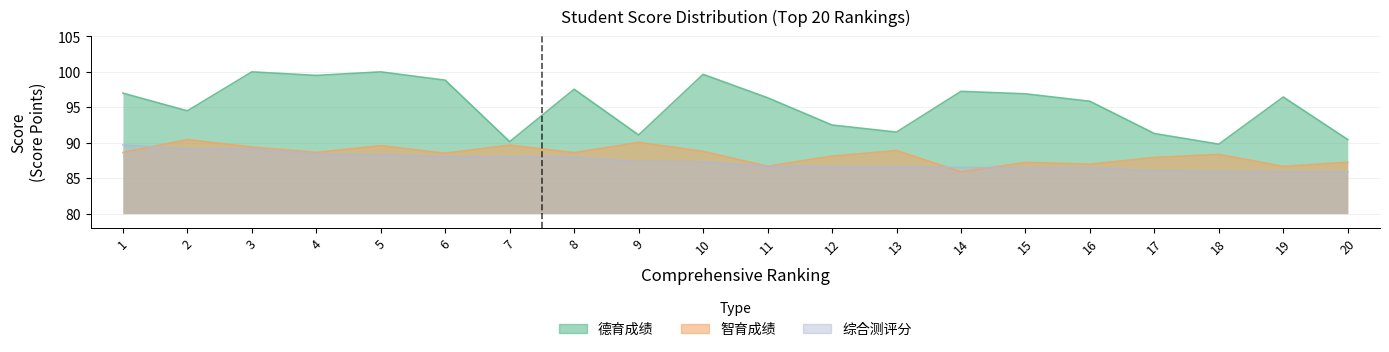

At which category does 德育成绩 reach its first local valley?

2